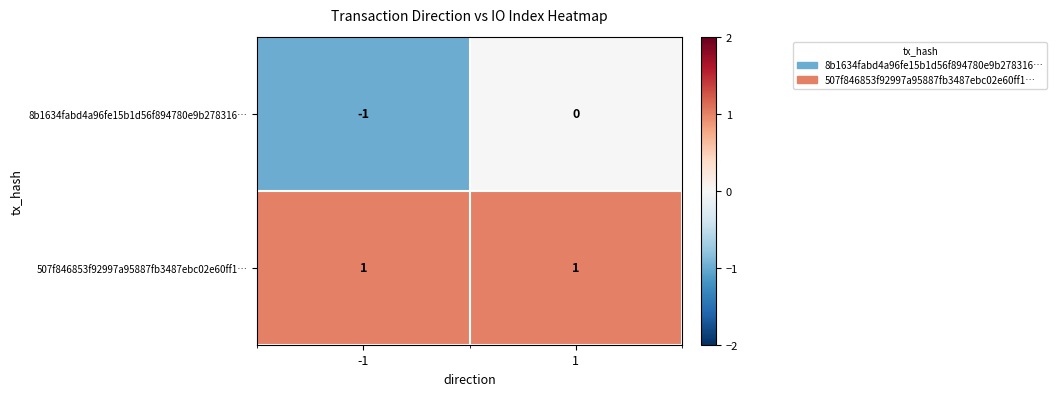

Reading right to left, extract all data points from this chart.

8b1634fabd4a96fe15b1d56f894780e9b278316…: 1=0	-1=-1
507f846853f92997a95887fb3487ebc02e60ff1…: 1=1	-1=1